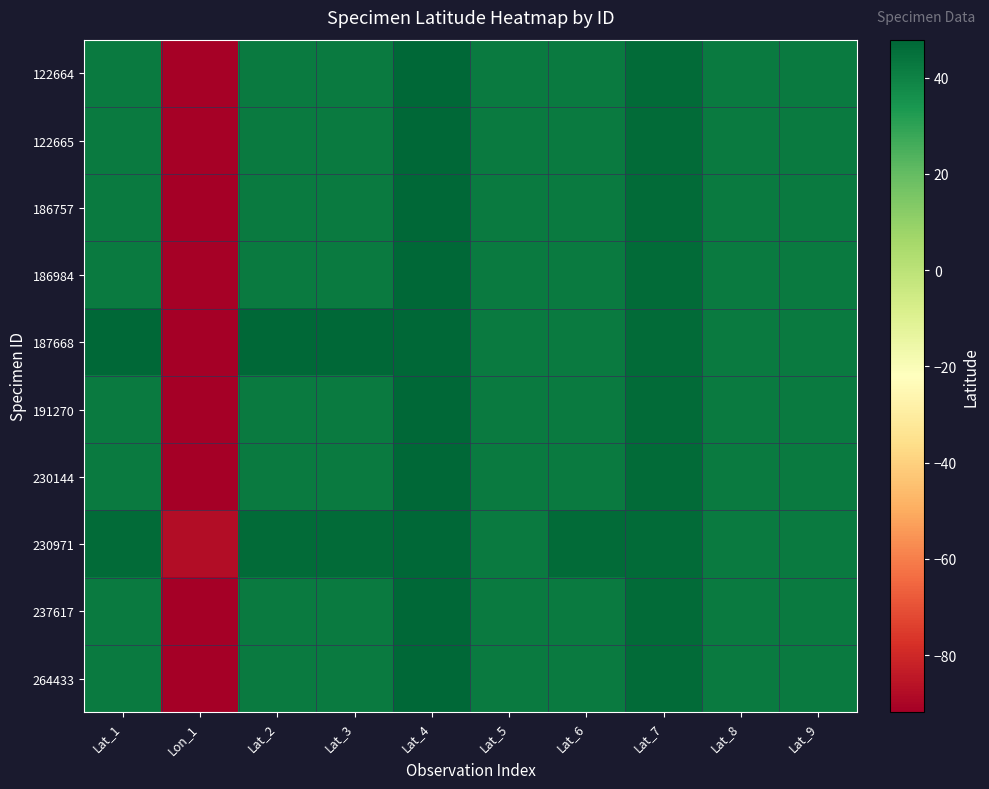

What is the total value across all series at Lat_4?

478.7